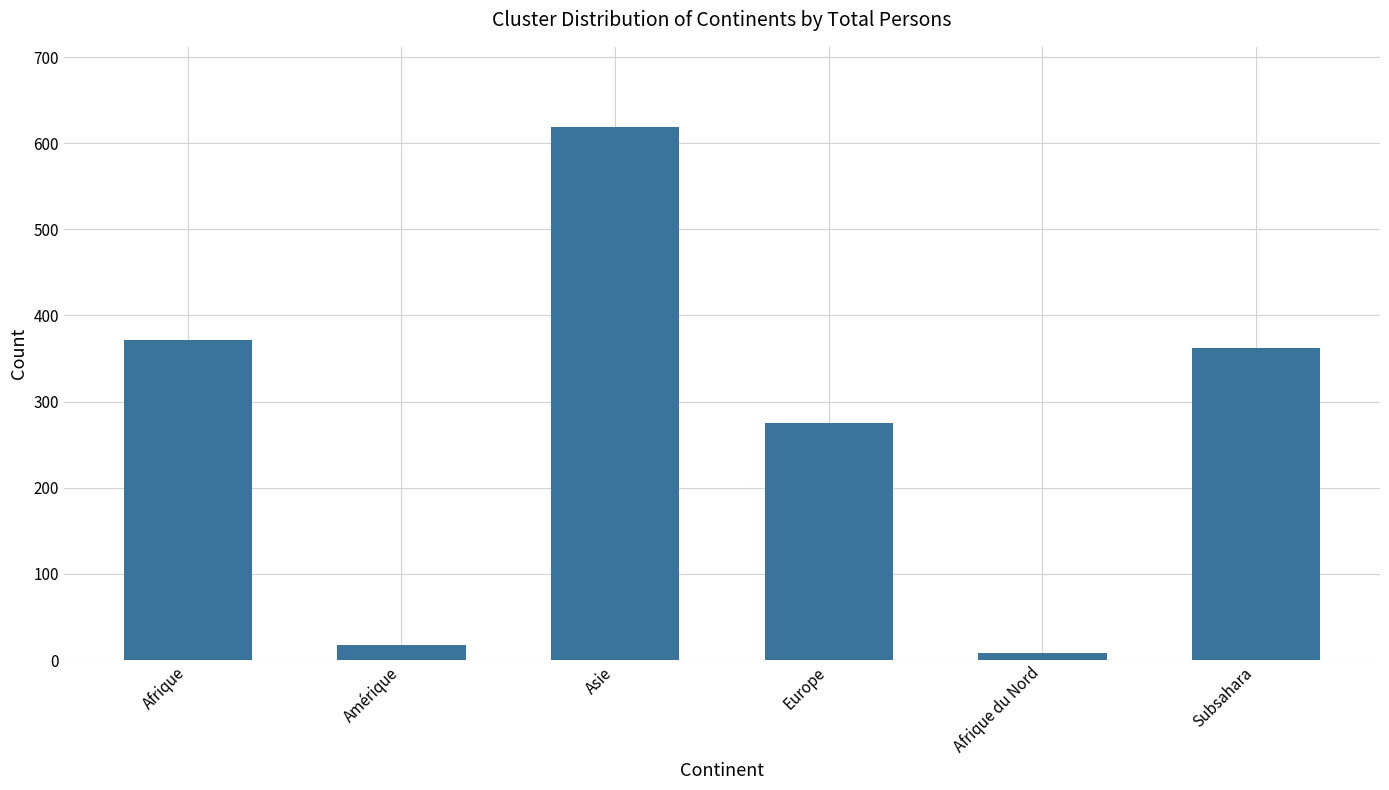

List the labels in order of value, largest first.

Asie, Afrique, Subsahara, Europe, Amérique, Afrique du Nord